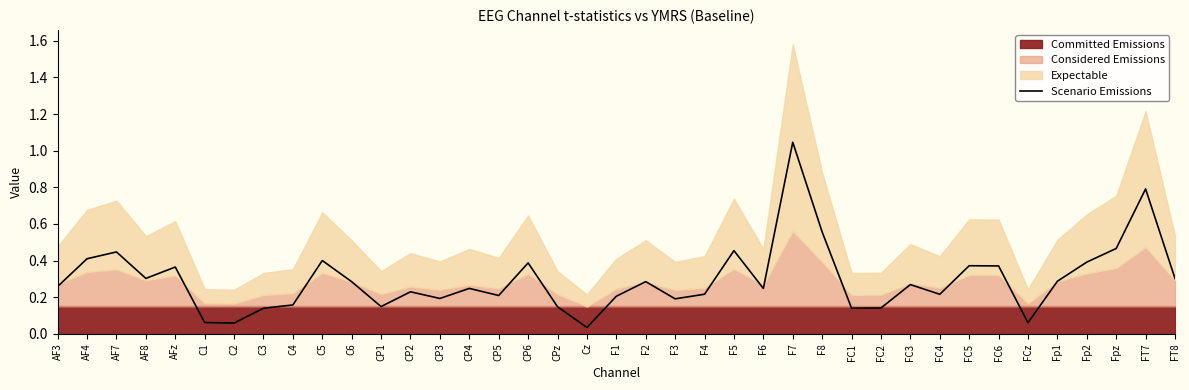

The chart shows a value of 0.2 at CP2. True or false?

True